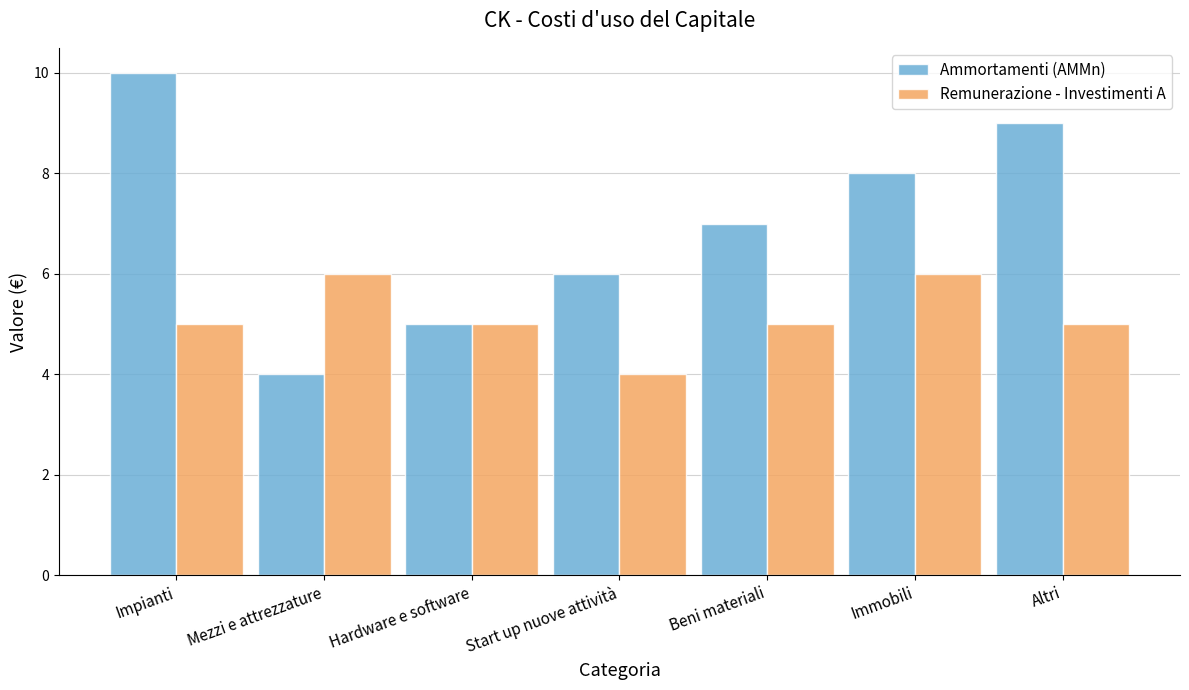

At which label does Ammortamenti (AMMn) reach its minimum?

Mezzi e attrezzature